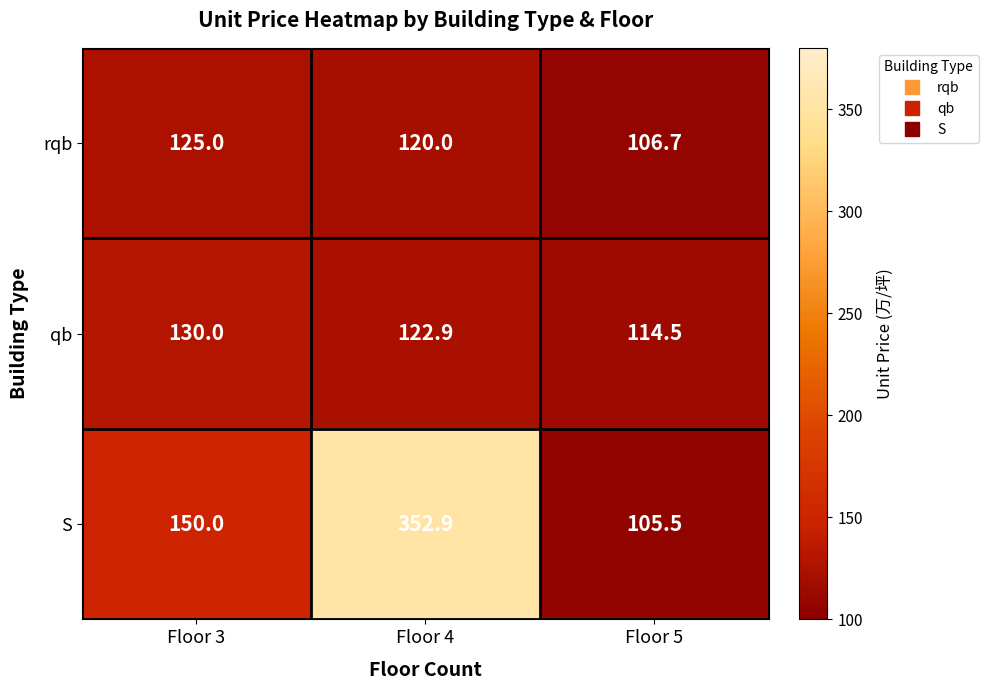

Reading right to left, extract all data points from this chart.

rqb: Floor 5=106.7	Floor 4=120.0	Floor 3=125.0
qb: Floor 5=114.5	Floor 4=122.9	Floor 3=130.0
S: Floor 5=105.5	Floor 4=352.9	Floor 3=150.0